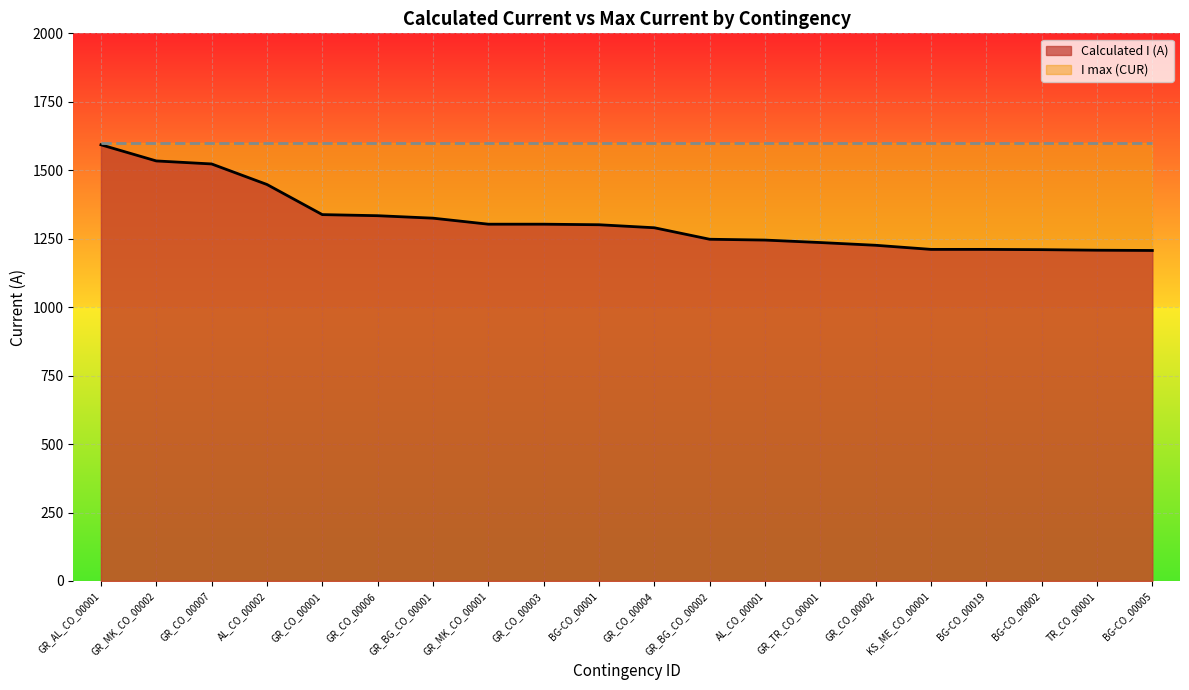

What is the difference between the second highest and minimum values?

327